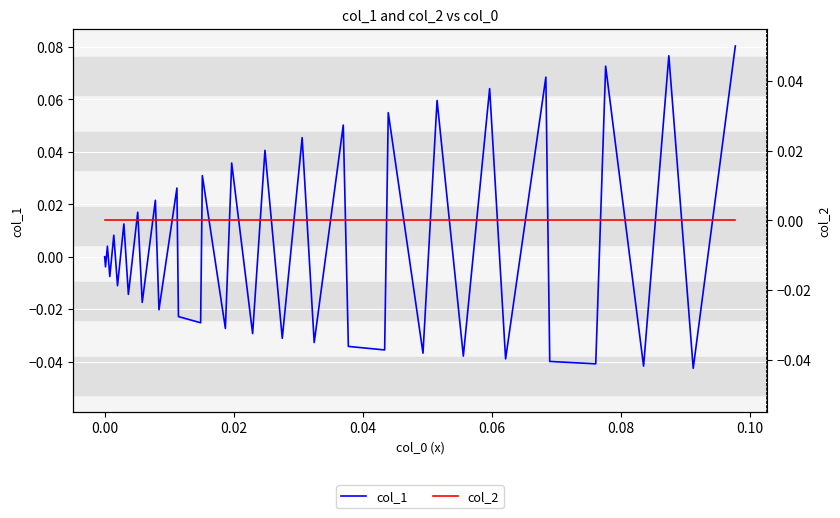

What is the highest value of the col_1 series?

0.1